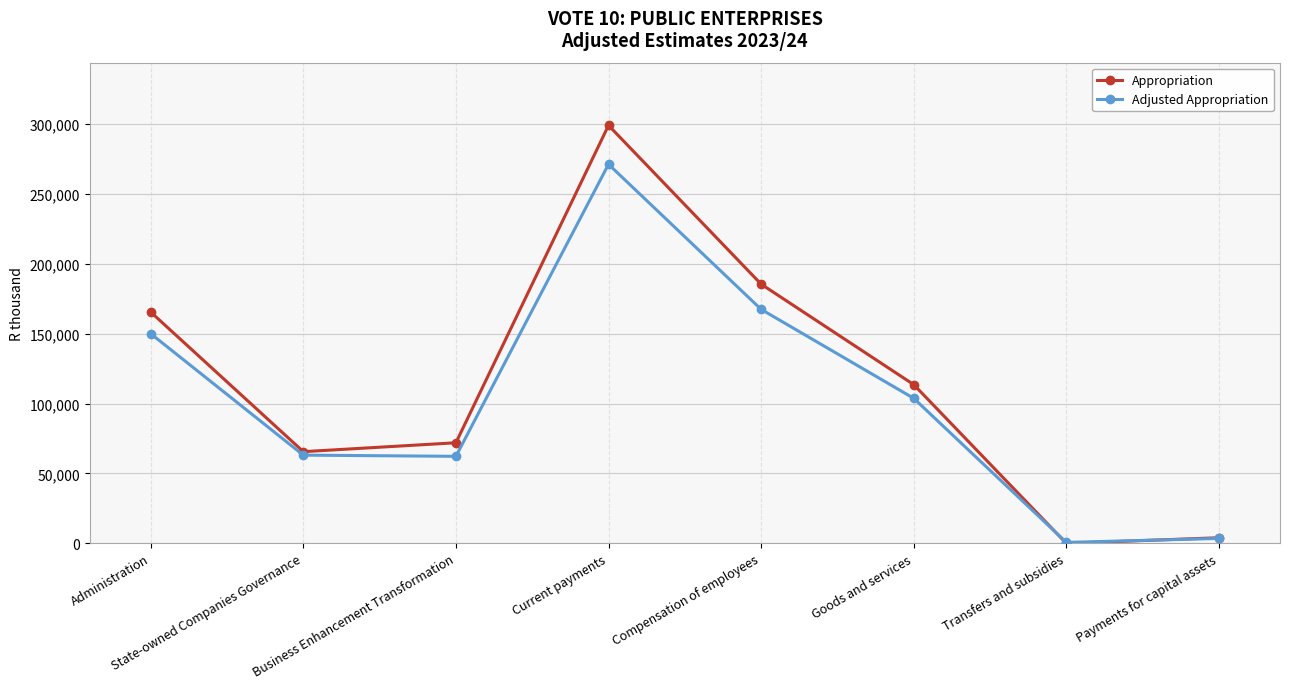

The value of Adjusted Appropriation at State-owned Companies Governance is 63098. True or false?

True